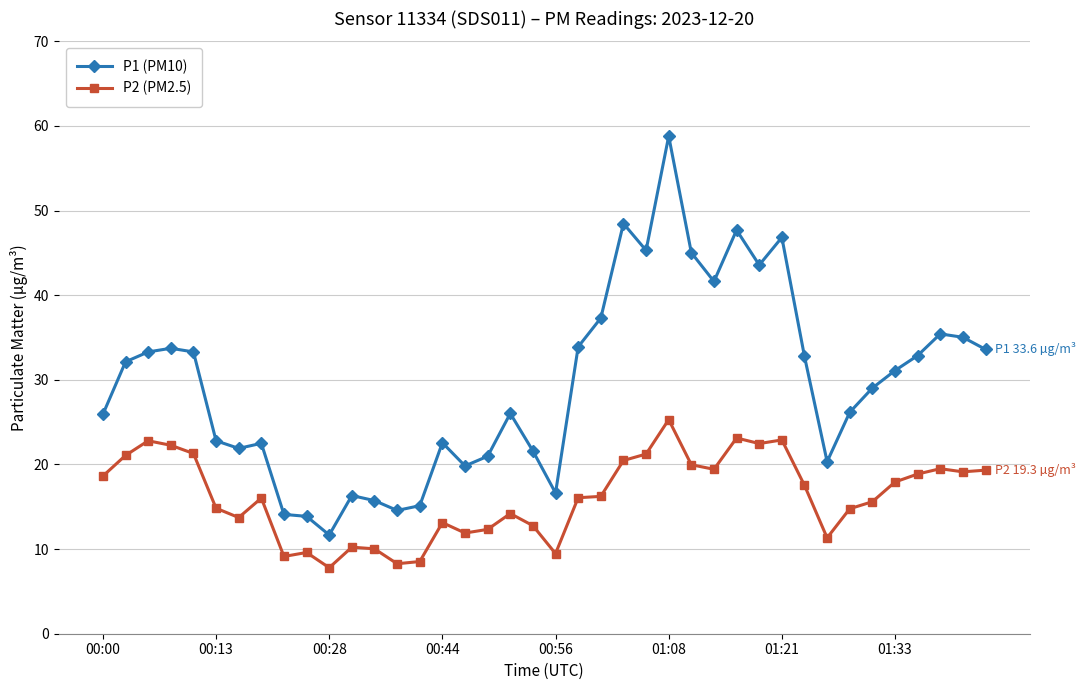

List the series in order of their overall mean, lowest first.

P2 (PM2.5), P1 (PM10)